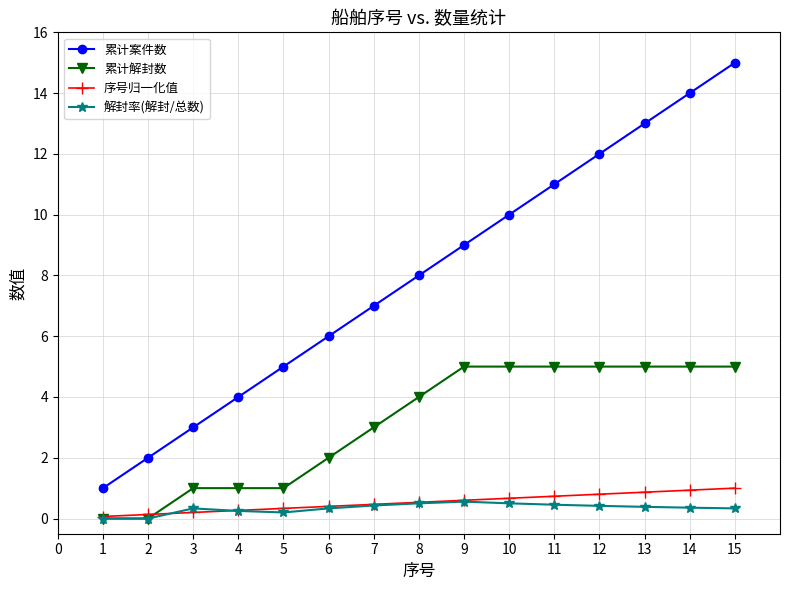

True or false: 序号归一化值 and 解封率(解封/总数) cross at least once.

True